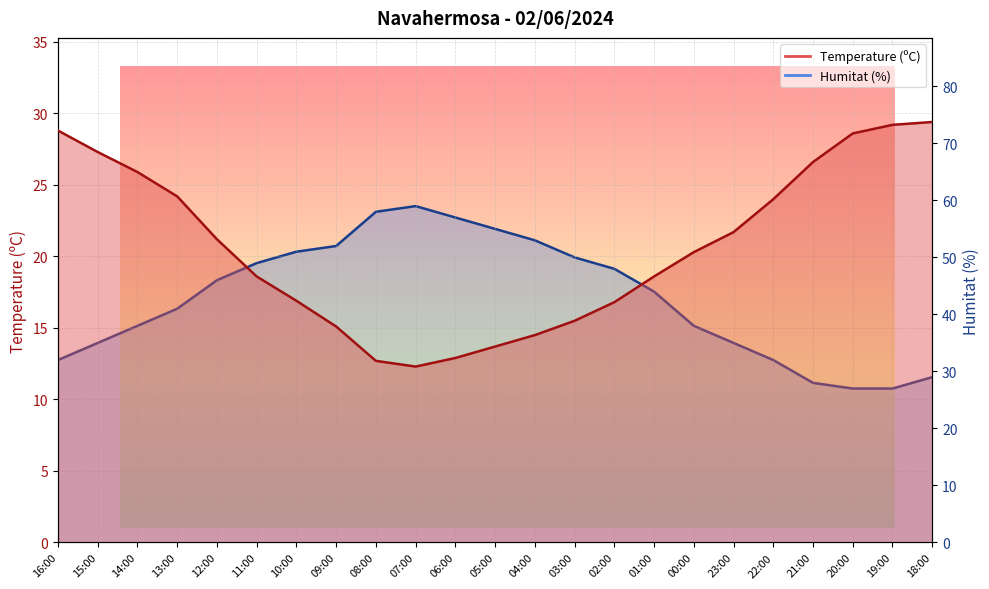

True or false: Temperature (ºC) has more than 0 points higher than both neighbors.

False